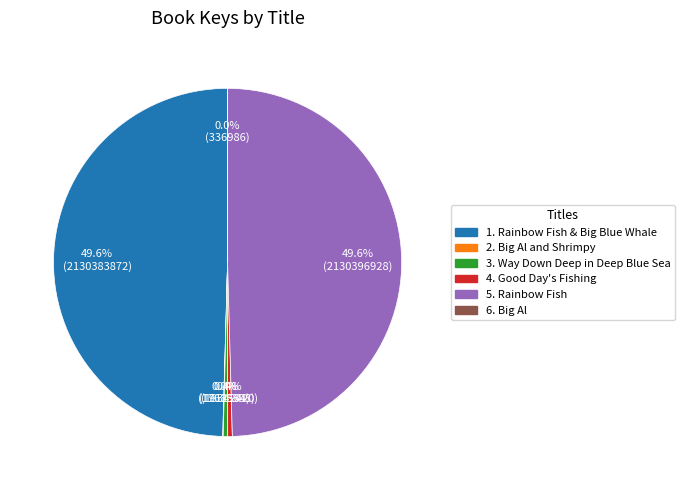

How many slices are in this pie chart?

6